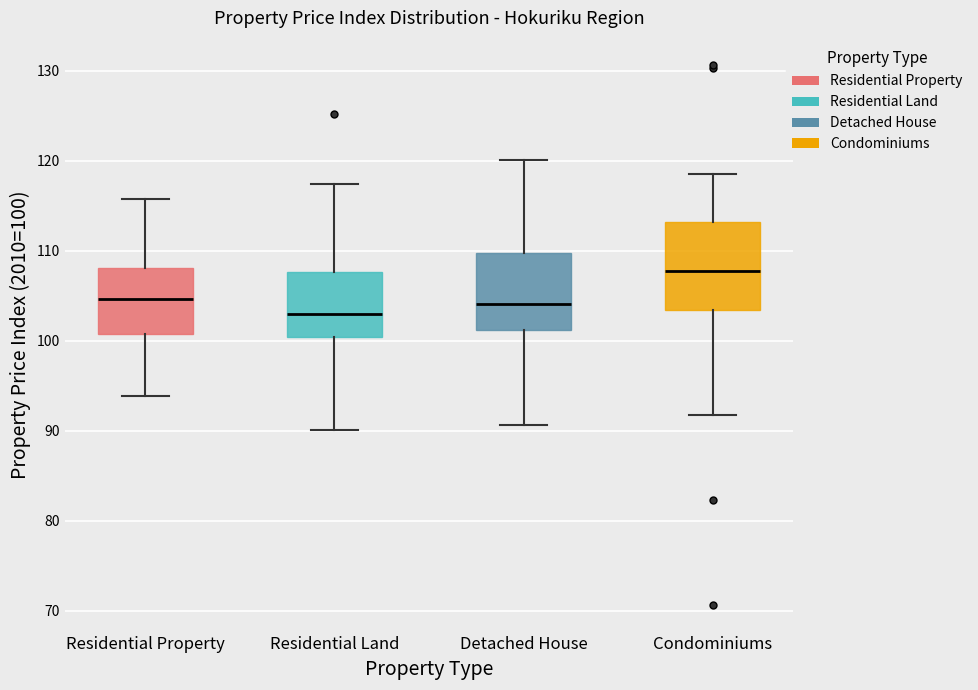

Reading left to right, transcribe this box plot: for each box, give where its median line is, the range the box spans, and where its two whiskers end, as read against the y-axis. The values are not printed on the chart, so give them approximately, as read against the axis.

Residential Property: median 105, box 101 to 108, whiskers 94 to 116
Residential Land: median 103, box 100 to 108, whiskers 90 to 117
Detached House: median 104, box 101 to 110, whiskers 91 to 120
Condominiums: median 108, box 103 to 113, whiskers 92 to 119